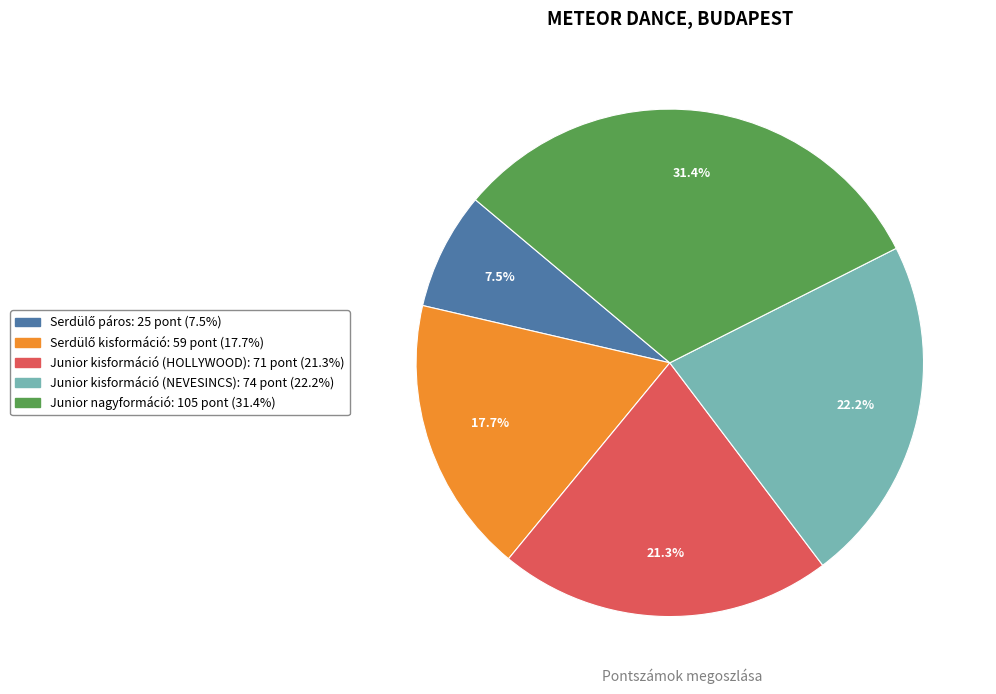

What is the largest slice in the pie chart?

Junior nagyformáció